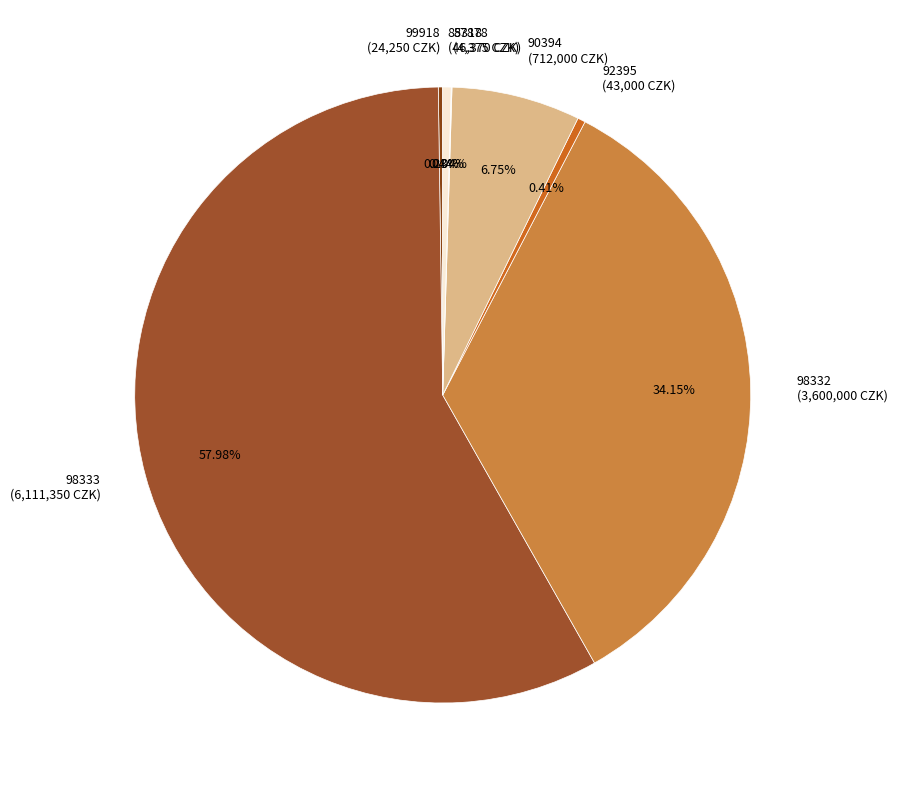

Does any single category account for the majority?

Yes